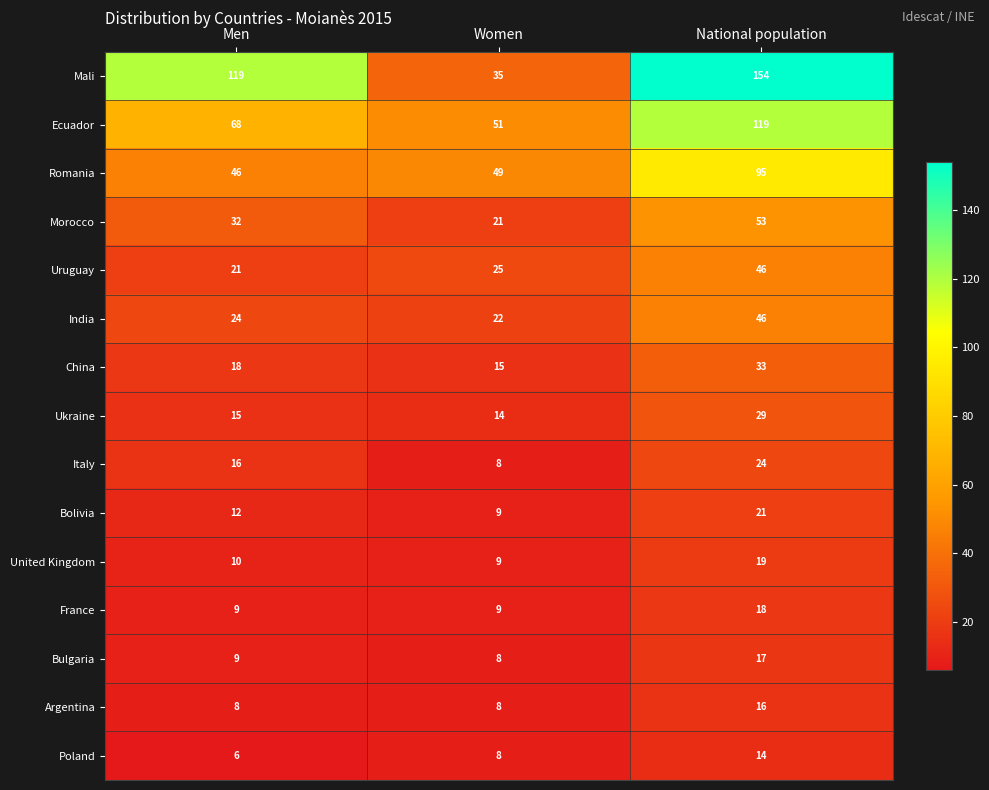

What is the total value across all series at Men?

413